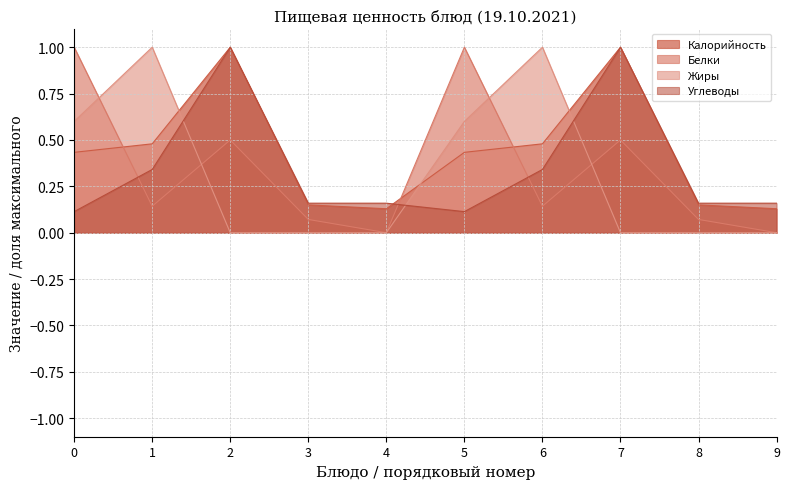

Is it true that Углеводы equals 1.0 at 7?

True